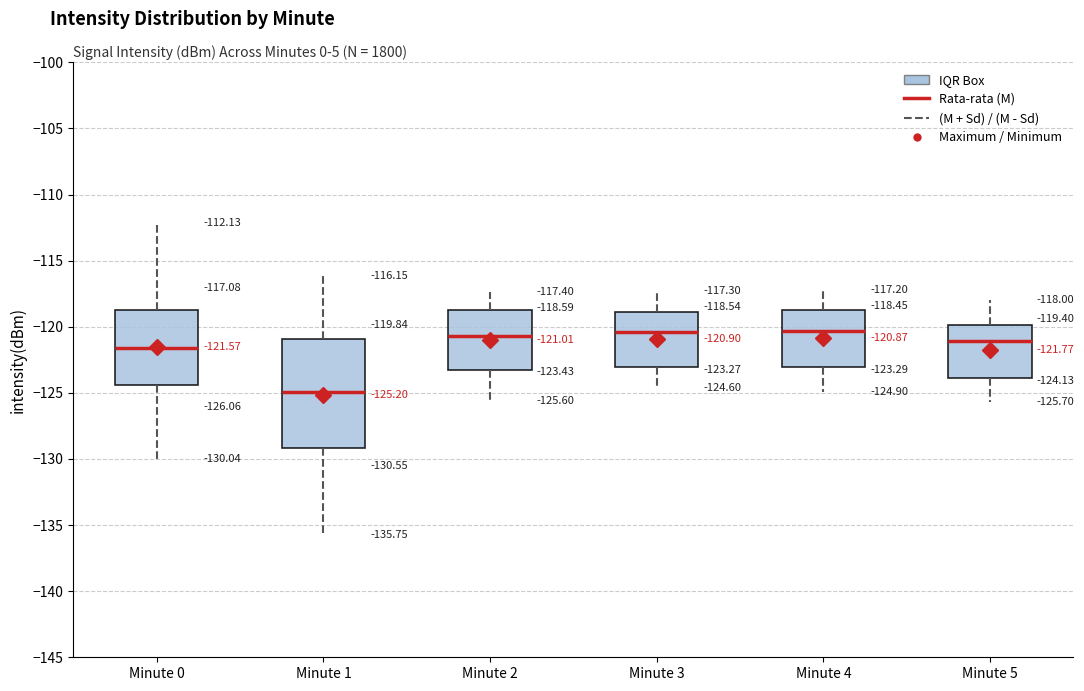

Which box is the tallest, from its lower edge to its upper edge?

Minute 1